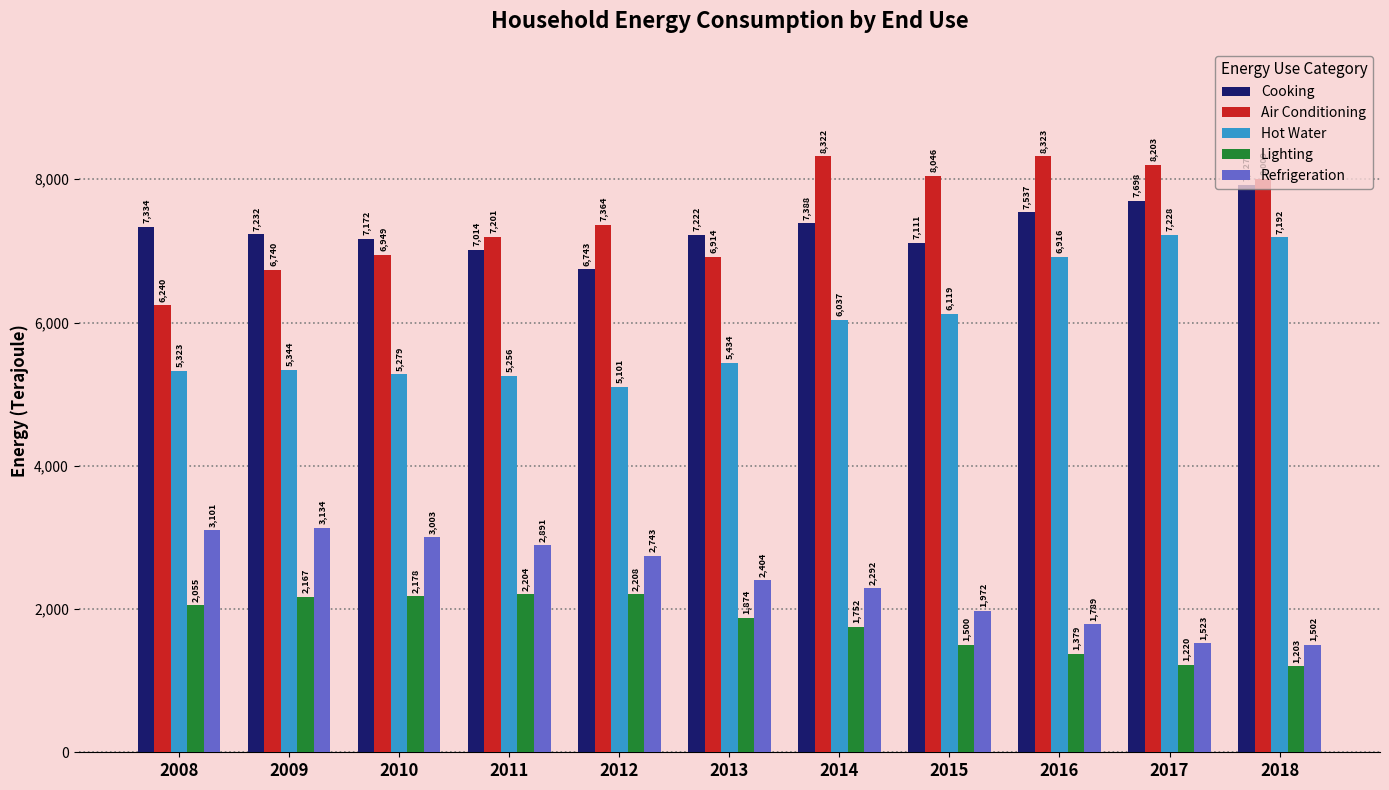

What is the greatest value displayed?

8323